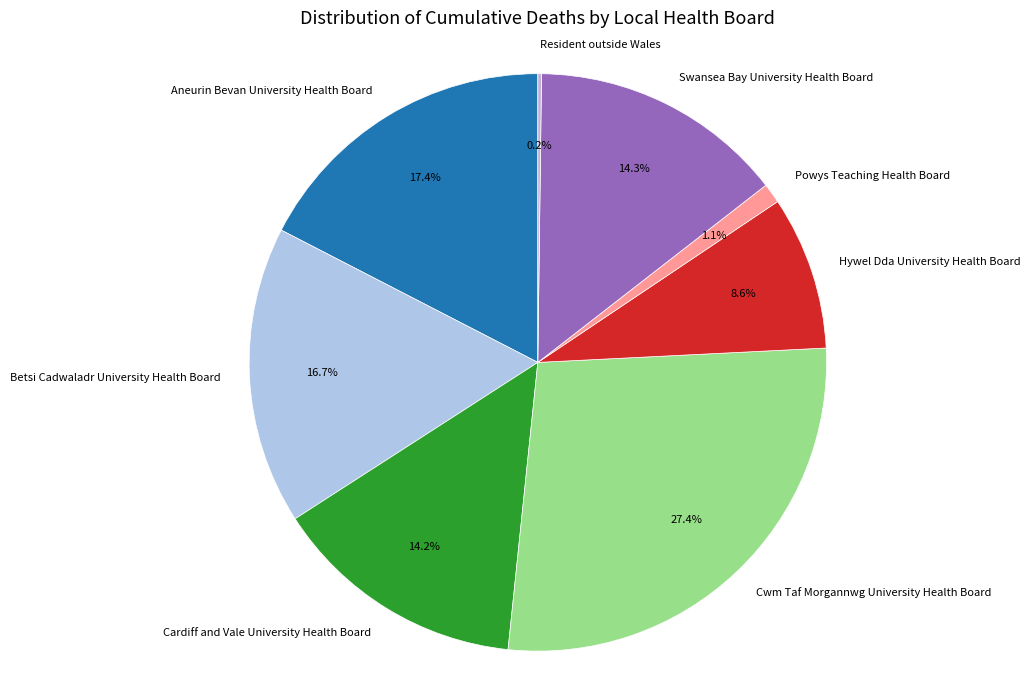

Does any single category account for the majority?

No